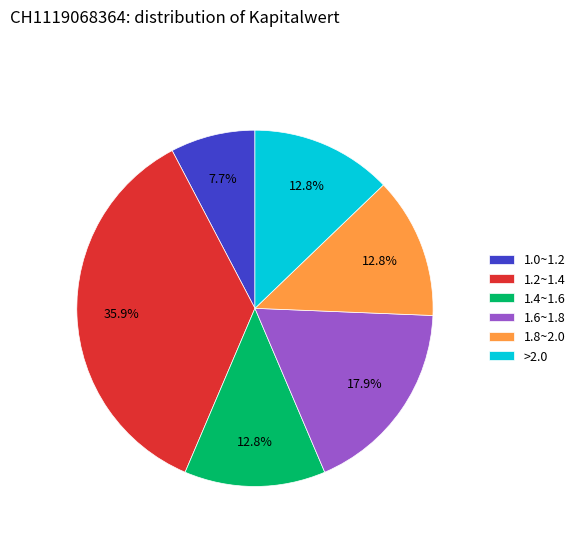

What portion of the pie excludes 1.4~1.6?

87.2%